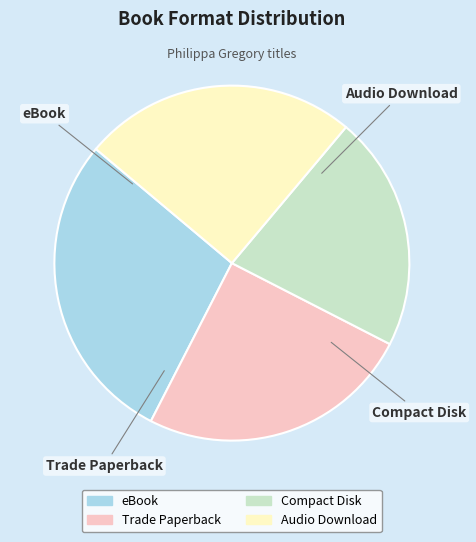

Does Audio Download account for over 50% of the chart?

No